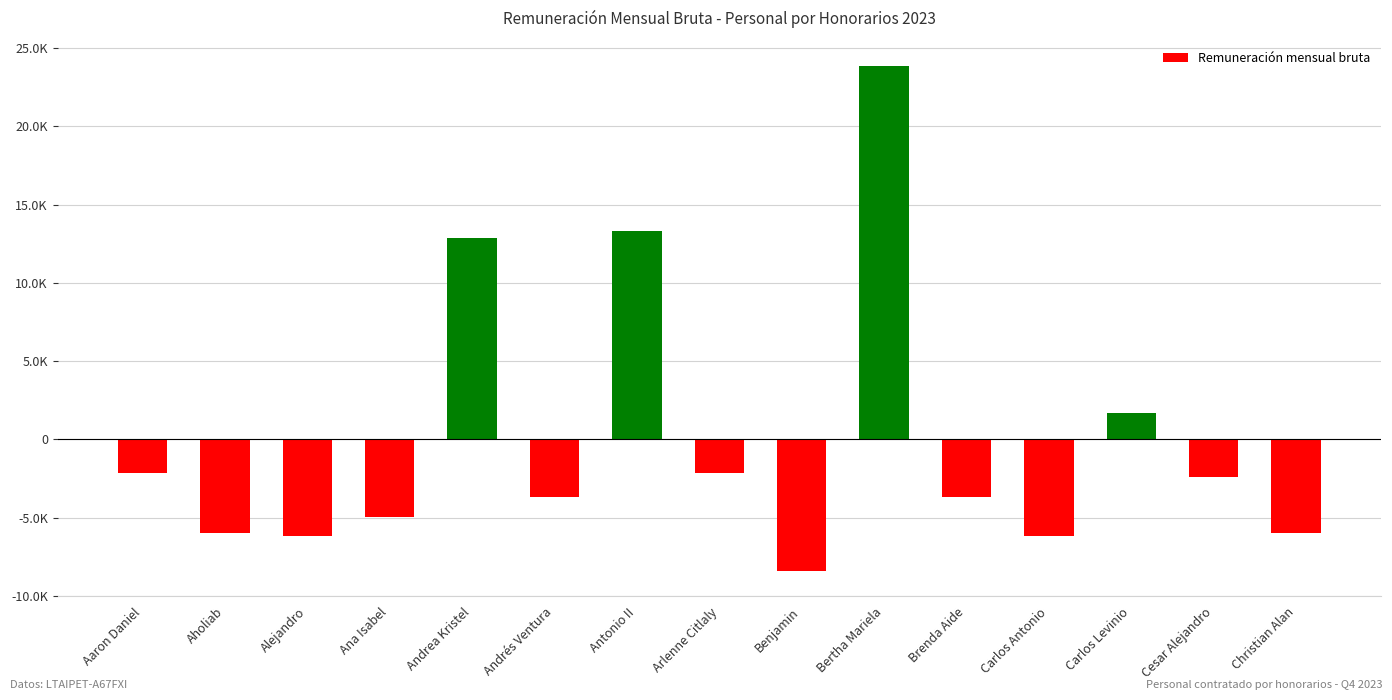

Reading left to right, list all the values displayed in this chart.

Aaron Daniel=-2143.2	Aholiab=-5958.0	Alejandro=-6153.9	Ana Isabel=-4935.6	Andrea Kristel=12871.5	Andrés Ventura=-3699.5	Antonio II=13282.5	Arlenne Citlaly=-2143.2	Benjamin=-8404.4	Bertha Mariela=23851.5	Brenda Aide=-3699.5	Carlos Antonio=-6153.9	Carlos Levinio=1671.7	Cesar Alejandro=-2427.8	Christian Alan=-5958.0